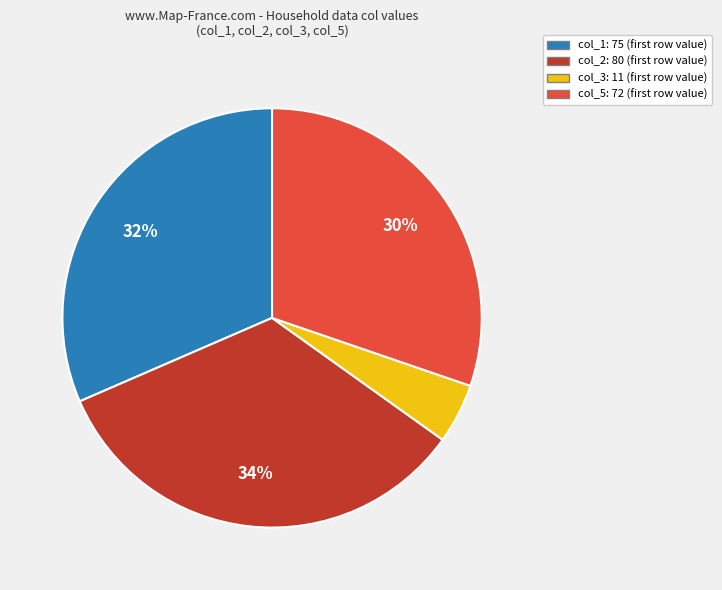

Does any single category account for the majority?

No